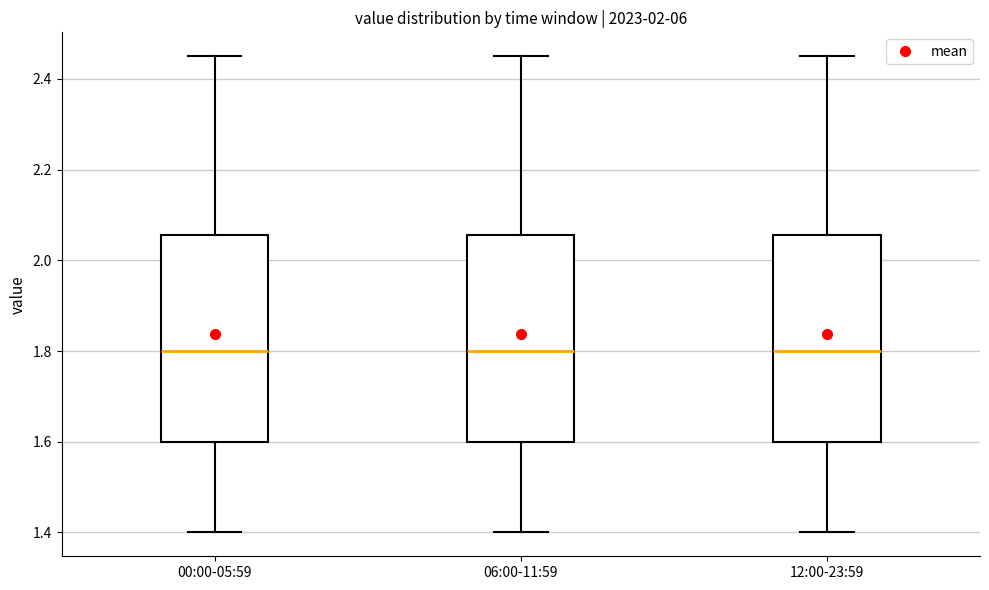

Reading left to right, read every box against the y-axis: the position of its median line, the range the box covers, and the ends of its whiskers. The values are not printed on the chart, so give them approximately, as read against the axis.

00:00-05:59: median 1.80, box 1.60 to 2.06, whiskers 1.40 to 2.46
06:00-11:59: median 1.80, box 1.60 to 2.06, whiskers 1.40 to 2.46
12:00-23:59: median 1.80, box 1.60 to 2.06, whiskers 1.40 to 2.46